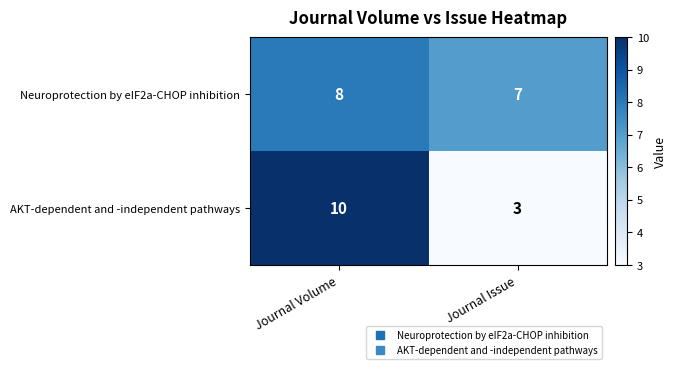

Is it true that Neuroprotection by eIF2a-CHOP inhibition equals 8 at Journal Volume?

True